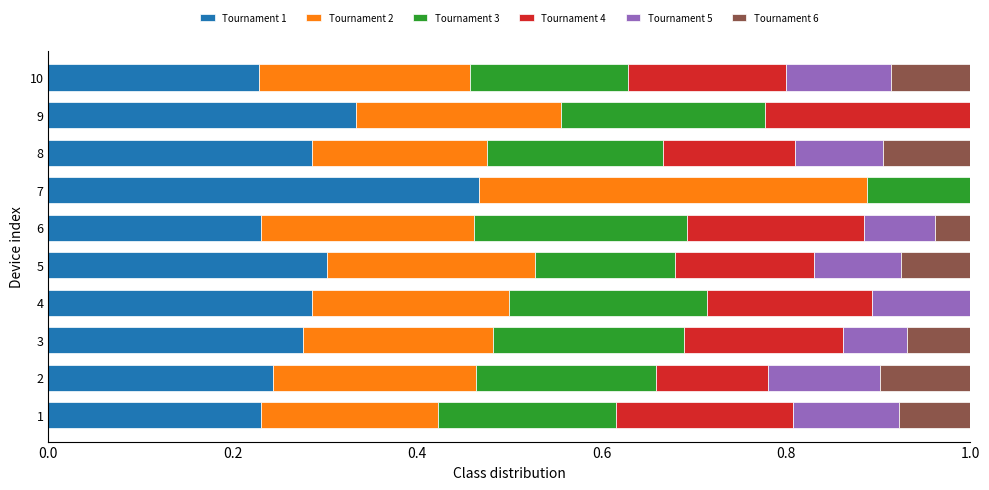

What is the sum of all Tournament 1 values?

2.9